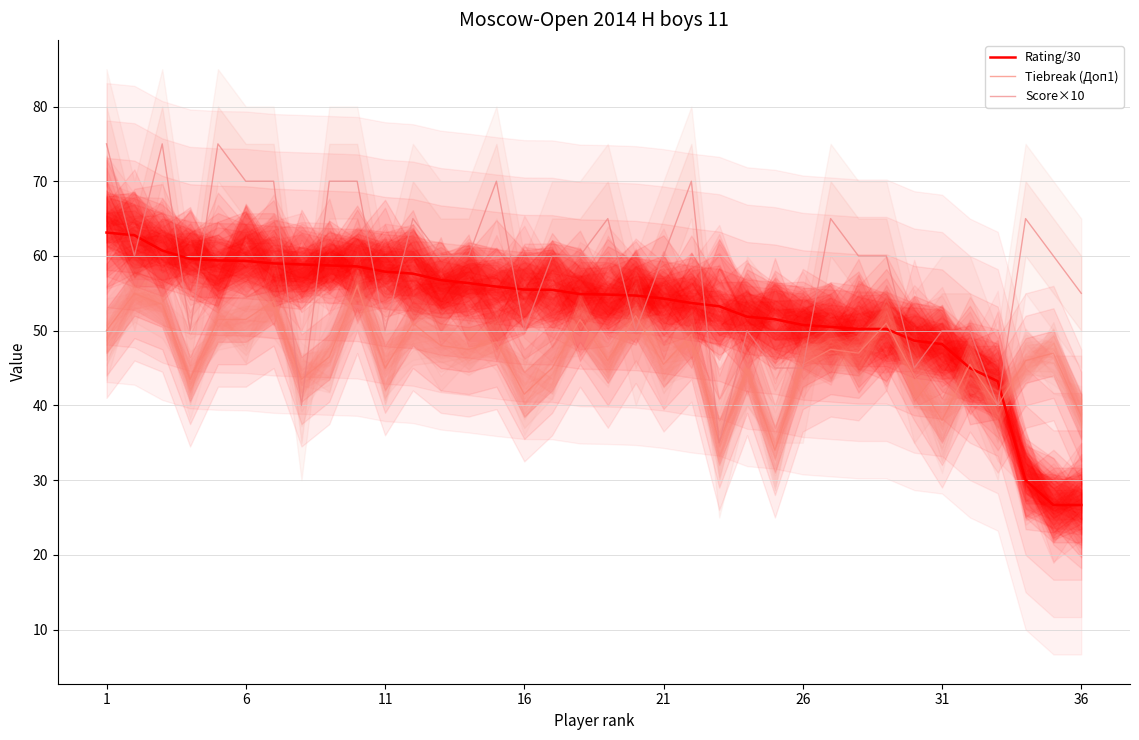

True or false: Score×10 and Rating/30 intersect in this chart.

True